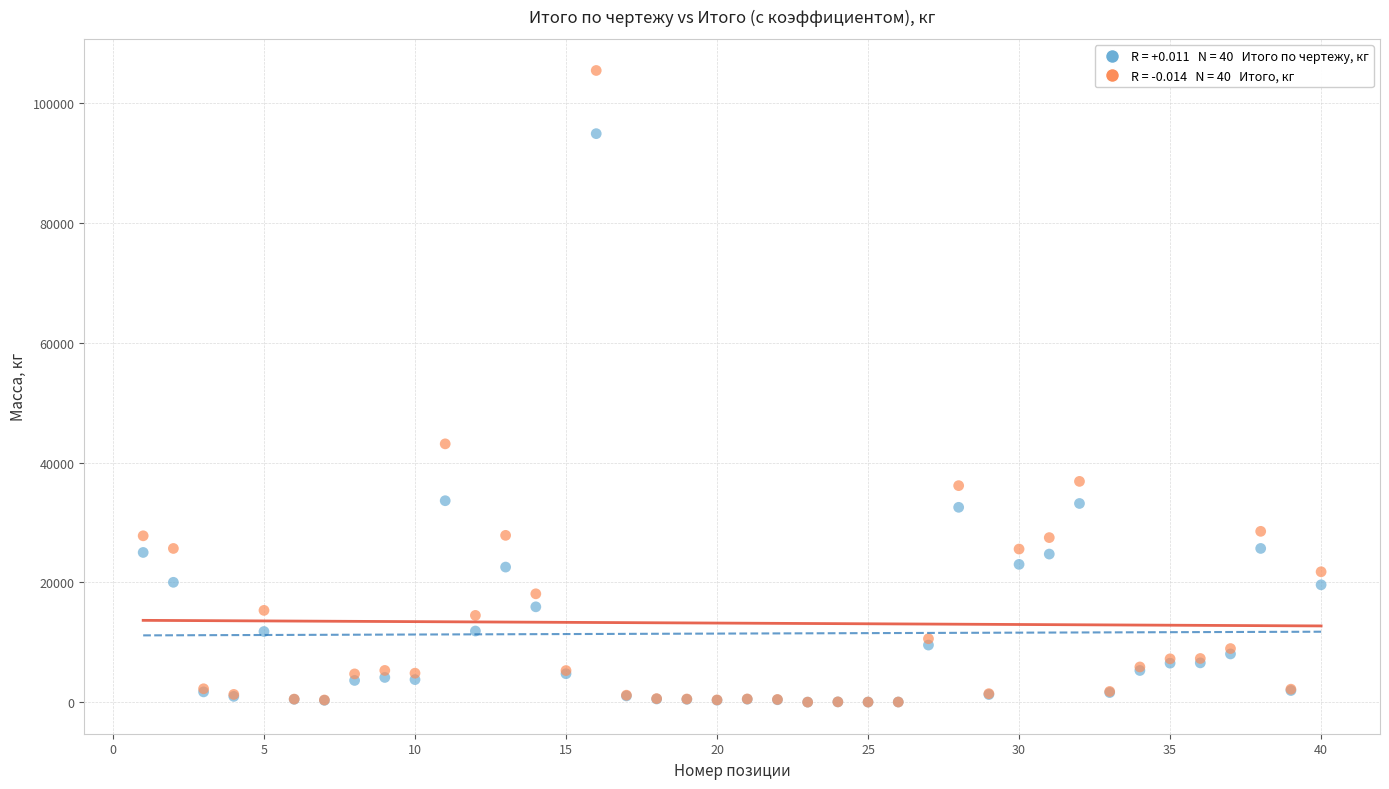

Across all series, what Y value is closest to 52715?

43115.4